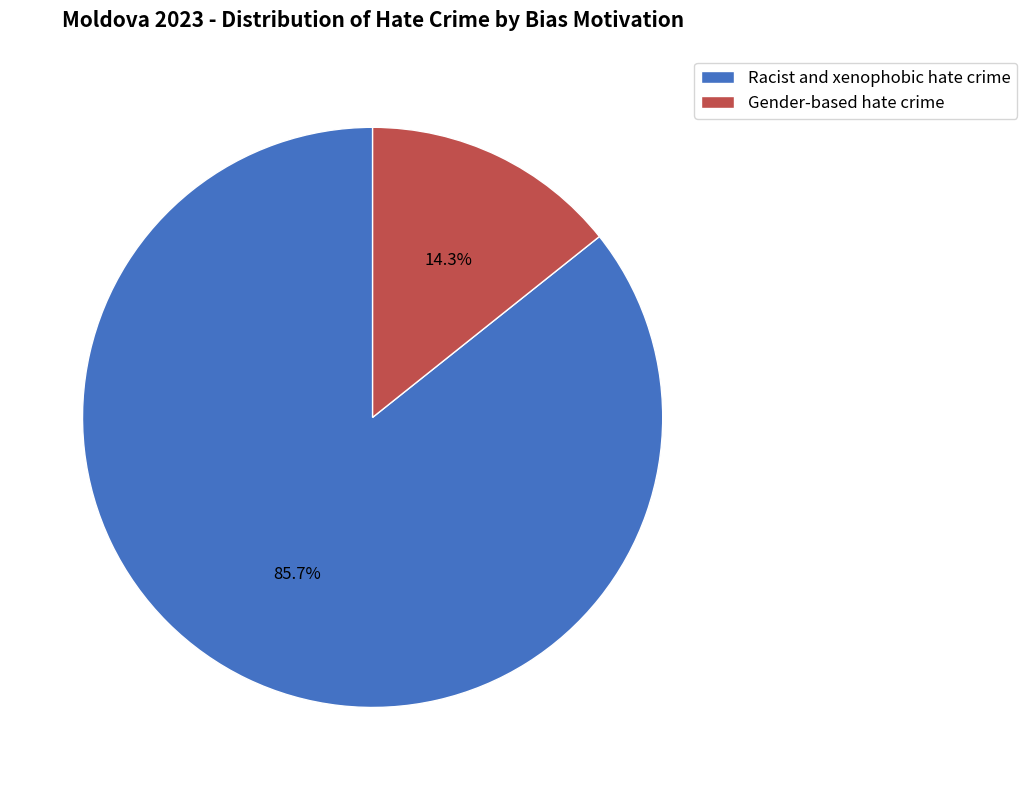

To the nearest percent, what is the average slice percentage?

50%